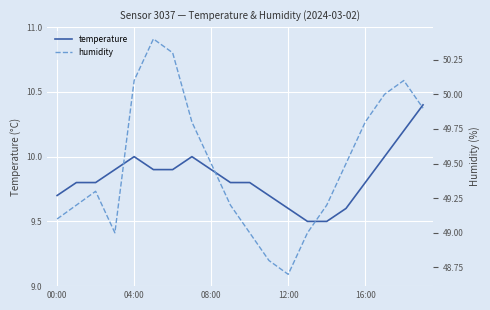

In humidity, how many points are lower than both neighbors (excluding endpoints)?

2